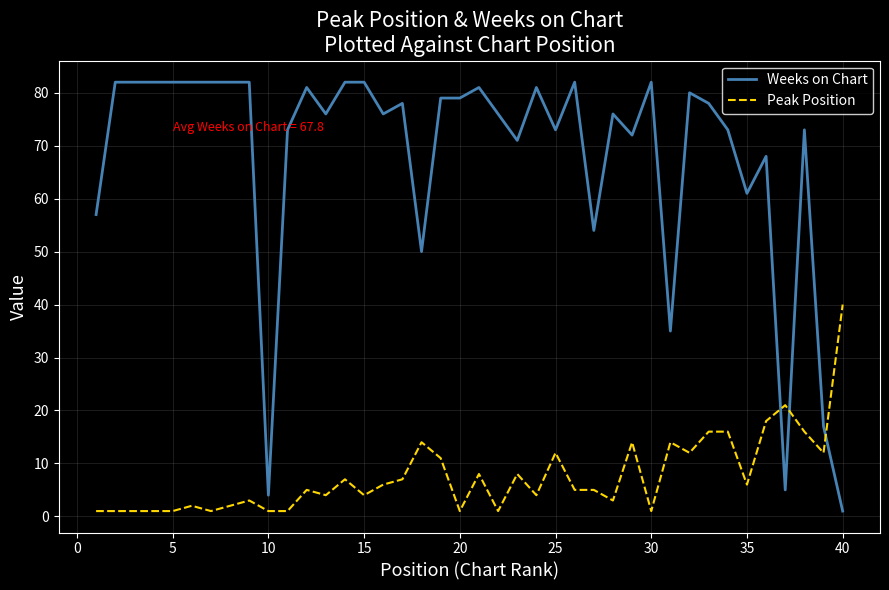

What are all the series names shown in the legend?

Weeks on Chart, Peak Position